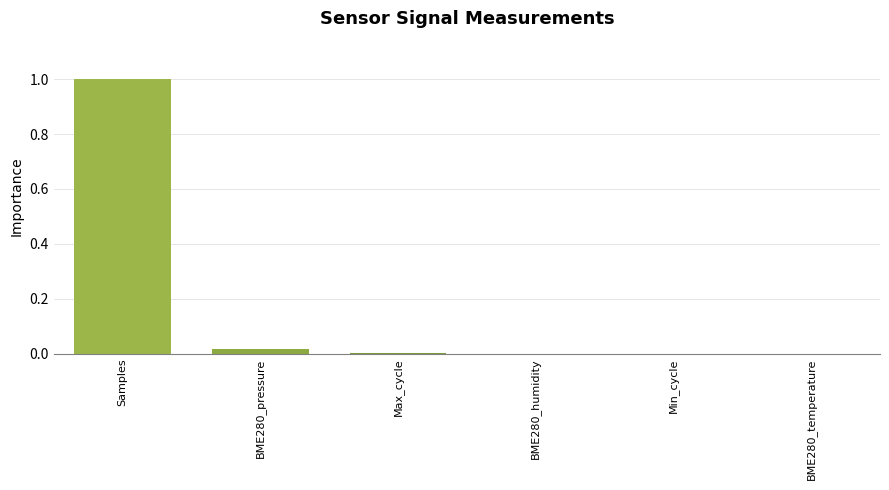

What is the sum of all values?

1.0